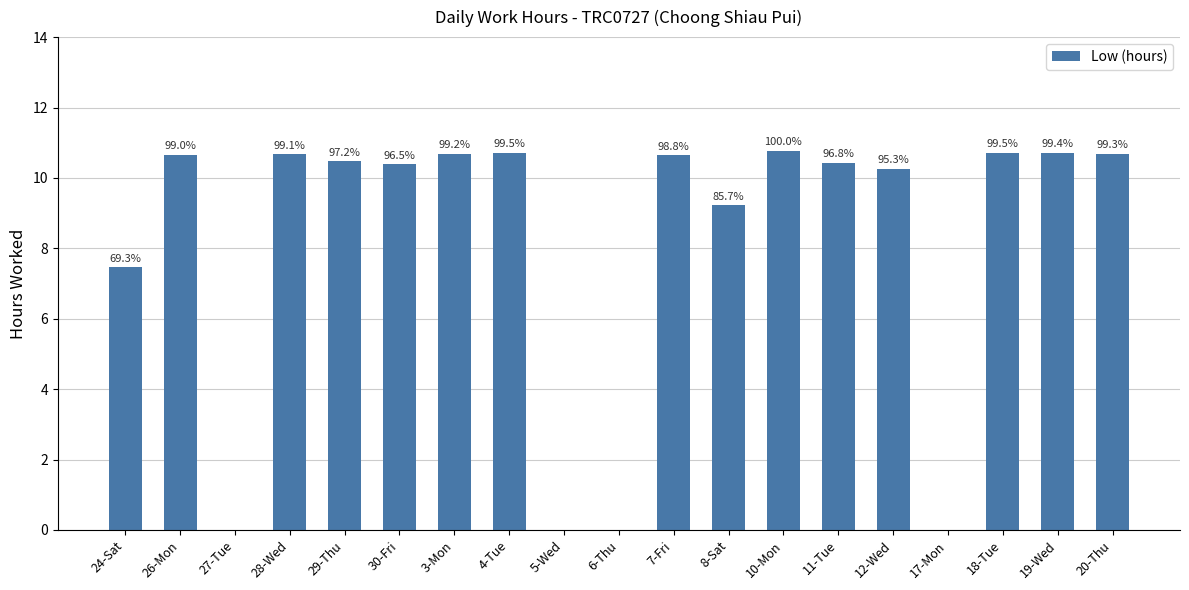

What is the value of the 13th bar from the left?

10.8